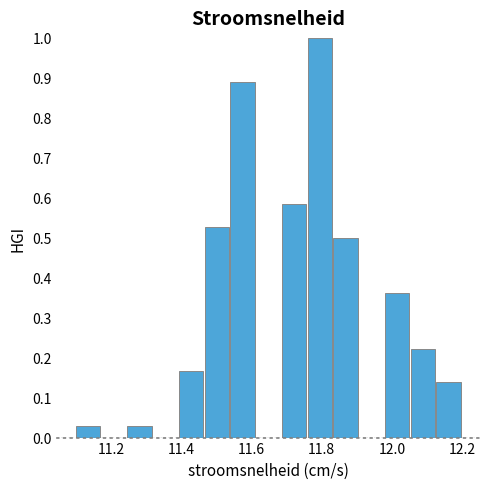

Read against the x-axis, roughly where is the centre of the tallest bar?

11.80